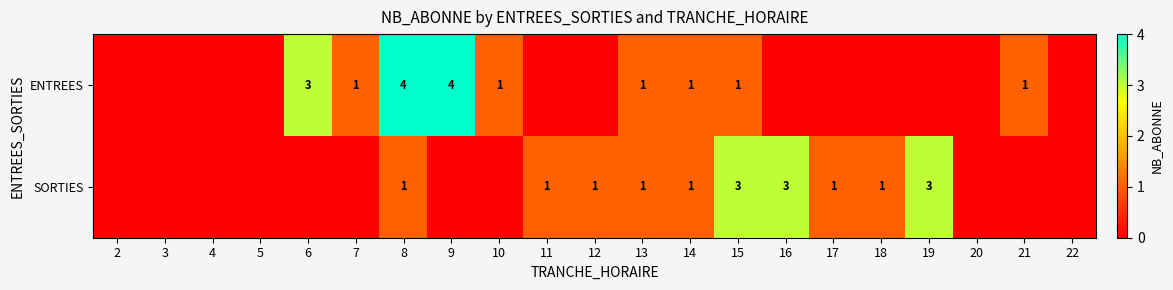

True or false: ENTREES has a value of 1 at 10.

True